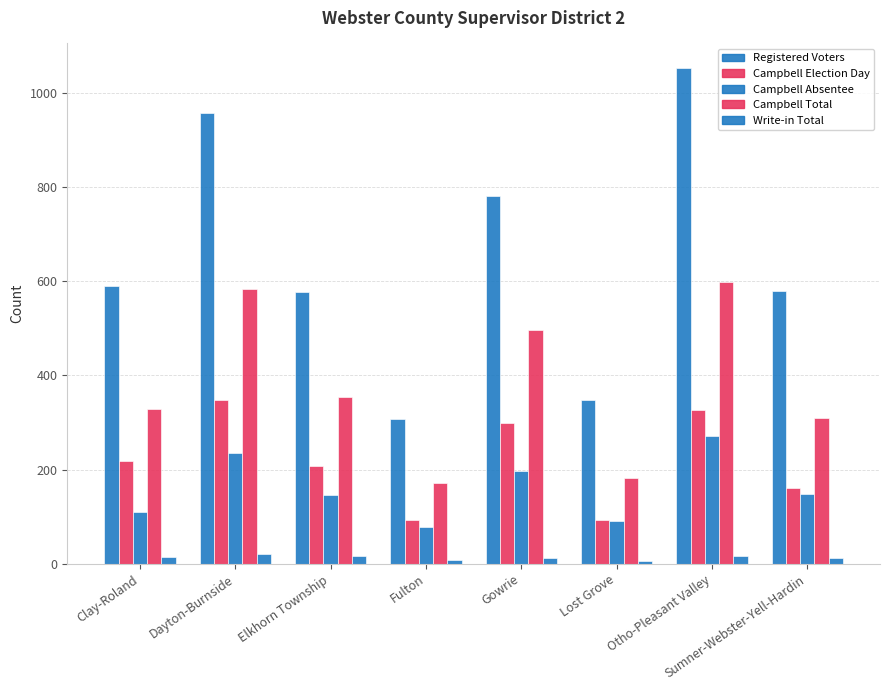

At which category does the chart reach its minimum across all series?

Lost Grove